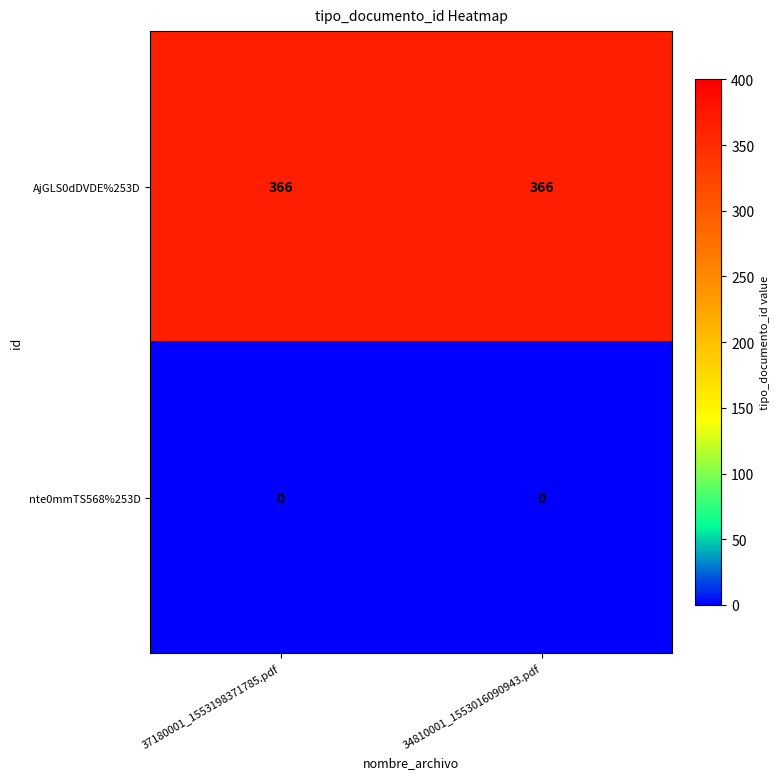

Is the value of nte0mmTS568%253D at 37180001_1553198371785.pdf greater than the value of AjGLS0dDVDE%253D at 37180001_1553198371785.pdf?

No